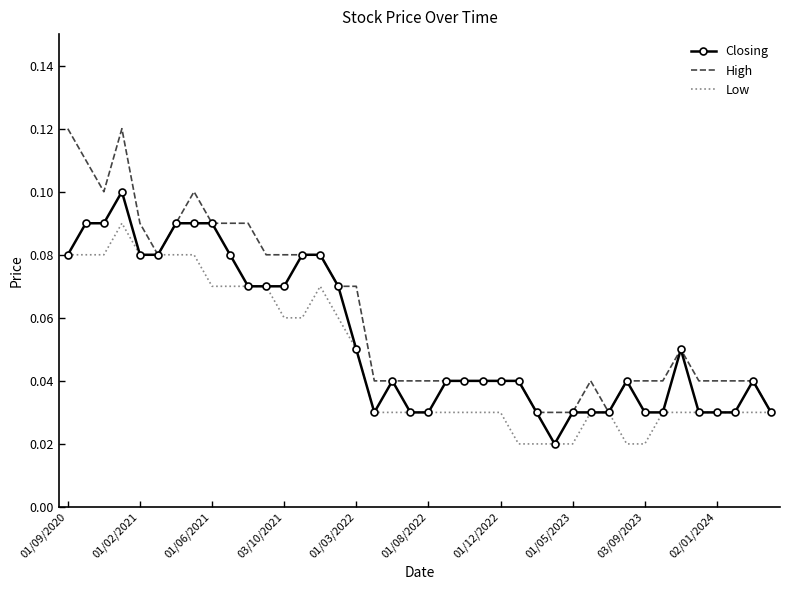

List the series in order of their peak value, highest first.

High, Closing, Low